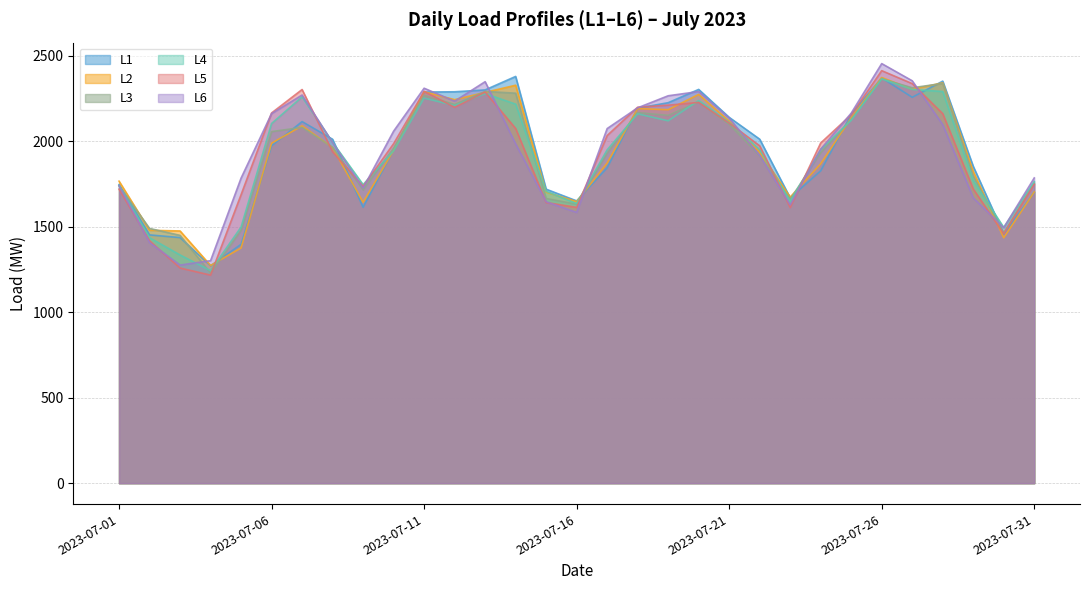

Does the chart display data point markers on the line(s)?

No